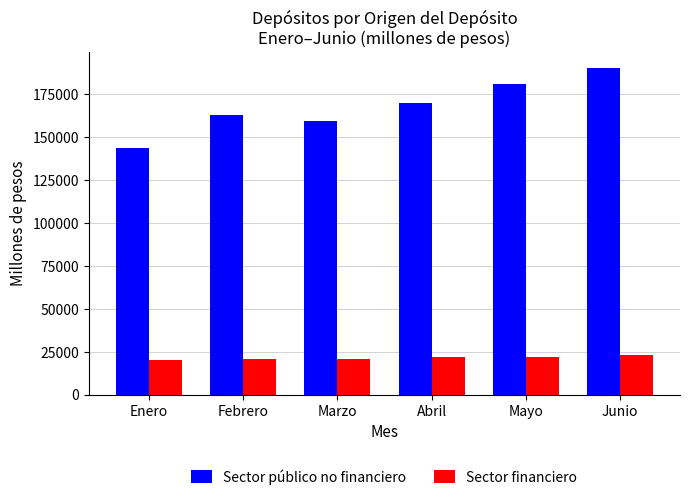

How many distinct data groups are displayed?

2